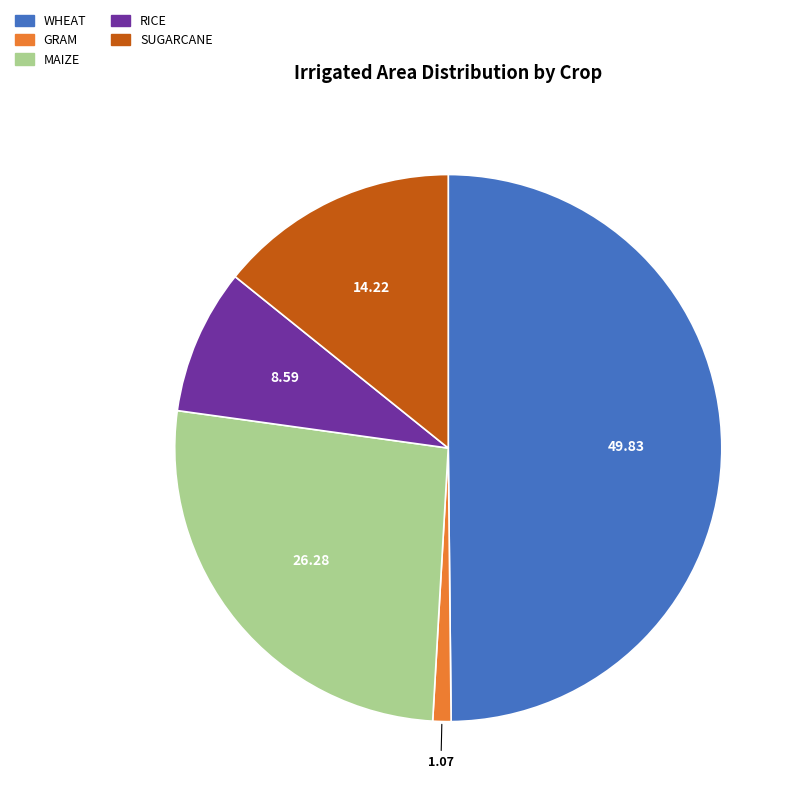

Does RICE account for over 50% of the chart?

No